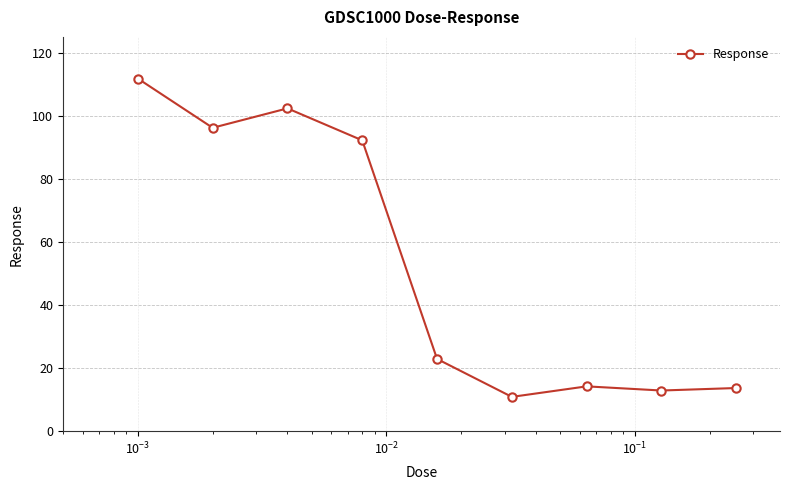

True or false: the data has more than 0 interior local peaks.

True